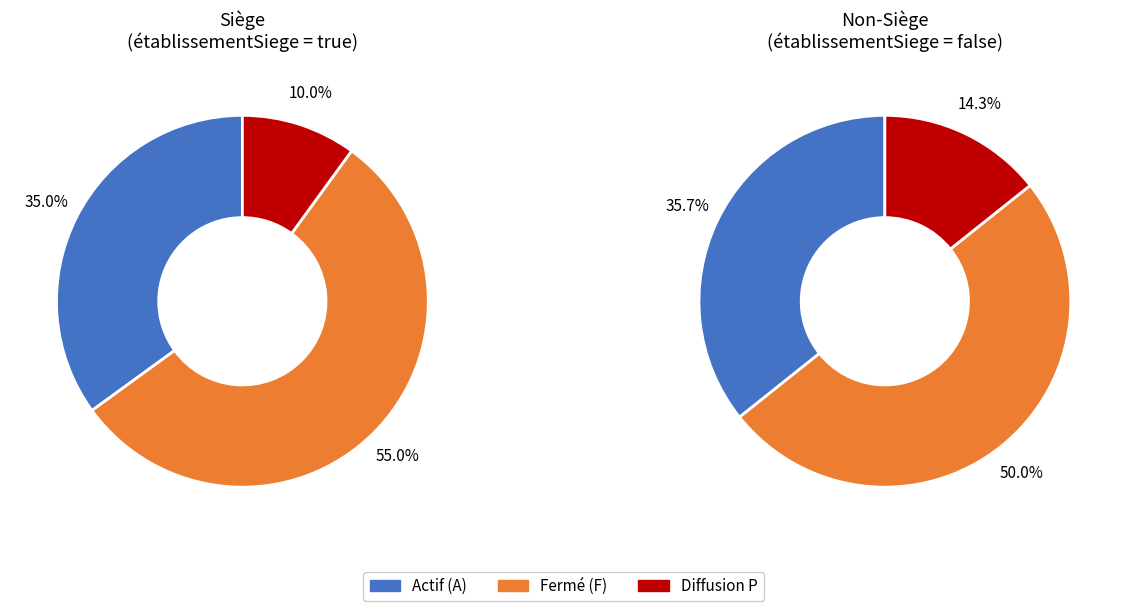

Is it true that P is 3% of the pie?

False